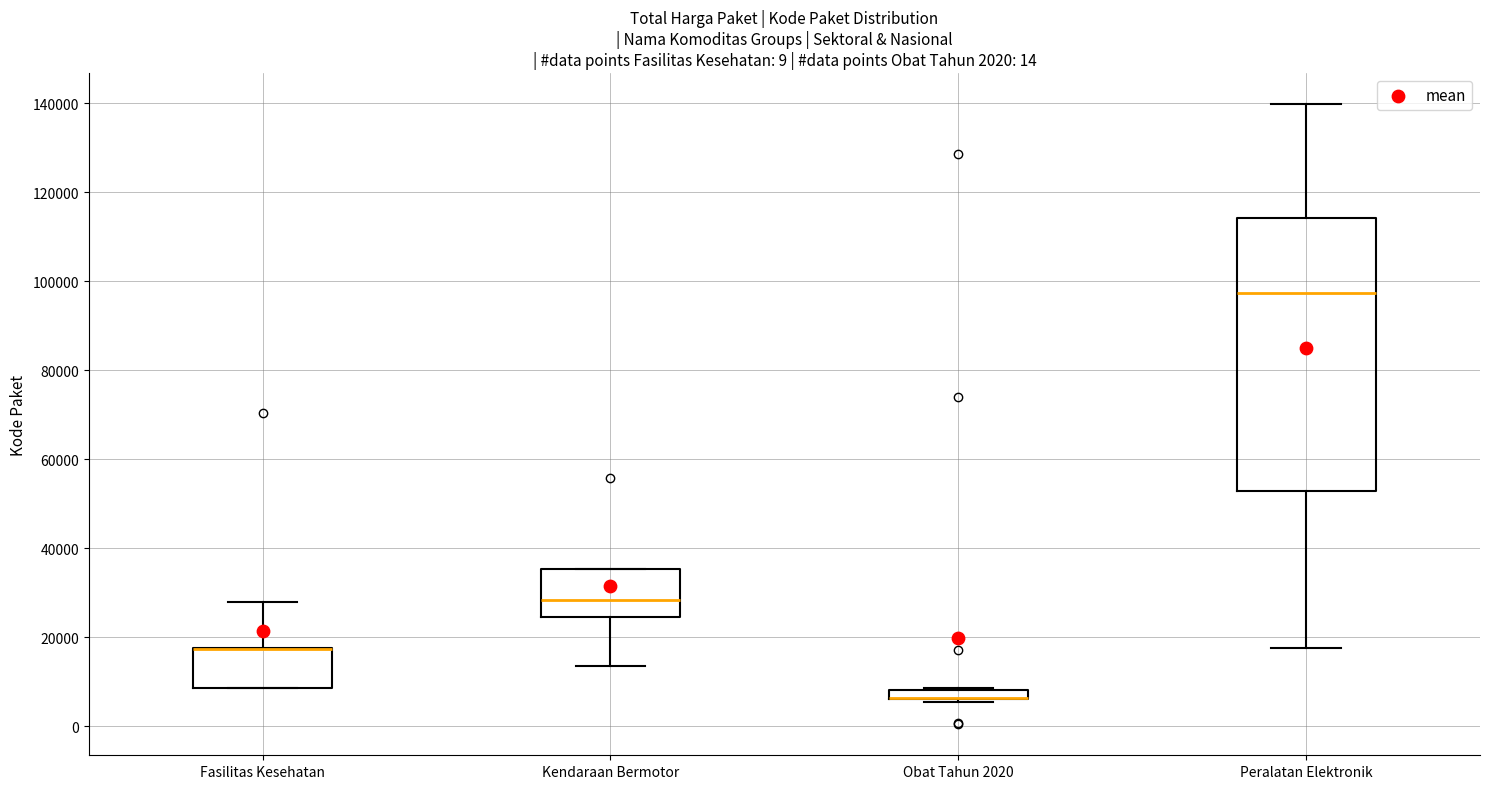

Which box is the tallest, from its lower edge to its upper edge?

Peralatan Elektronik